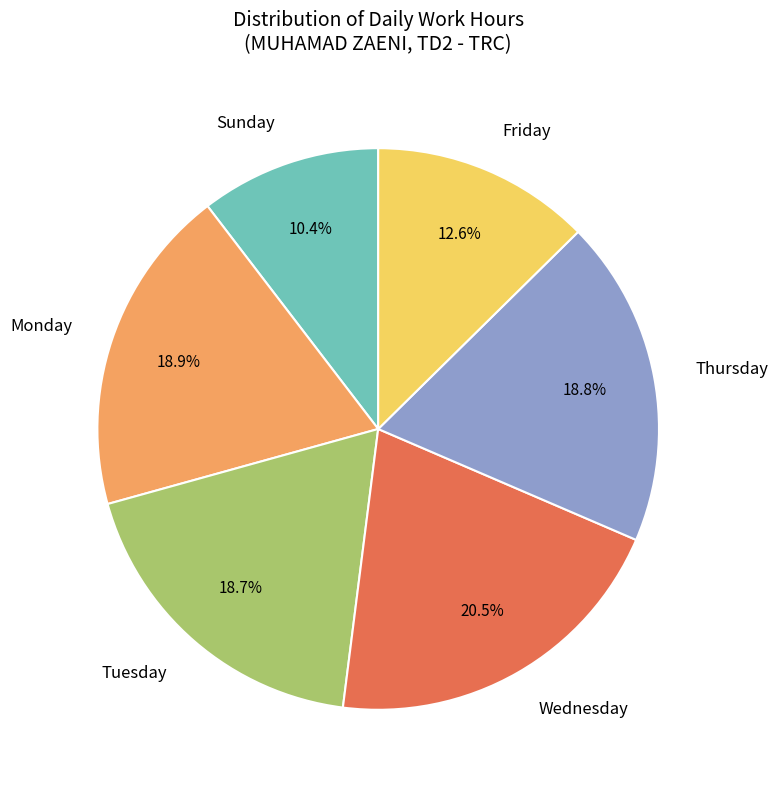

What portion of the pie excludes Friday?

87.4%